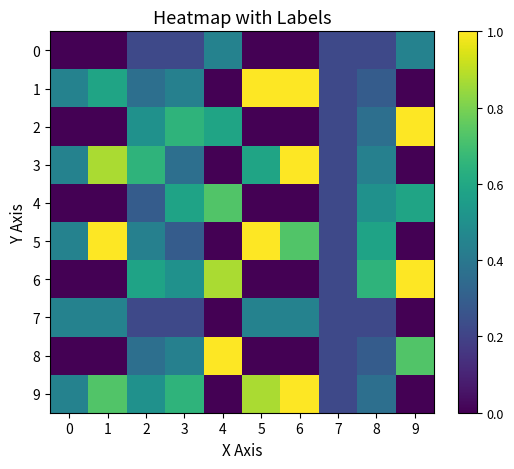

Rank the series at 3 from lowest to highest value.

row_0, row_7, row_5, row_3, row_1, row_8, row_6, row_4, row_2, row_9